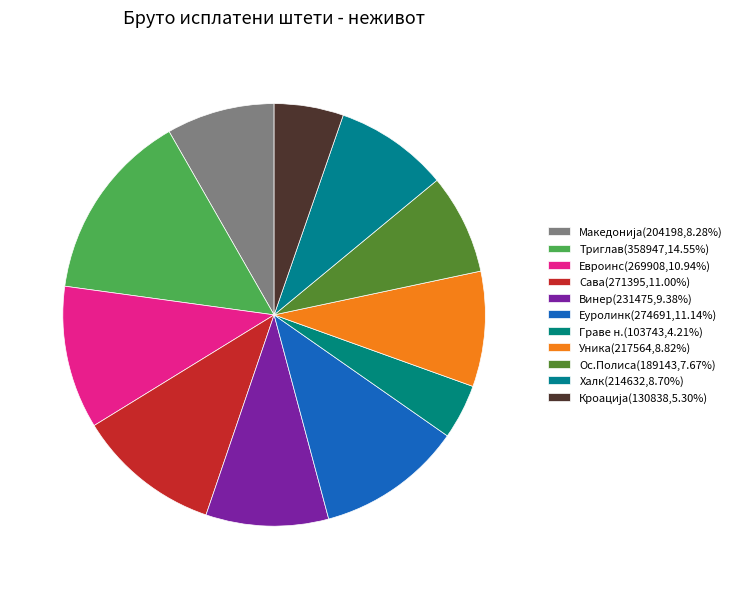

Is there any slice that represents more than half of the pie?

No